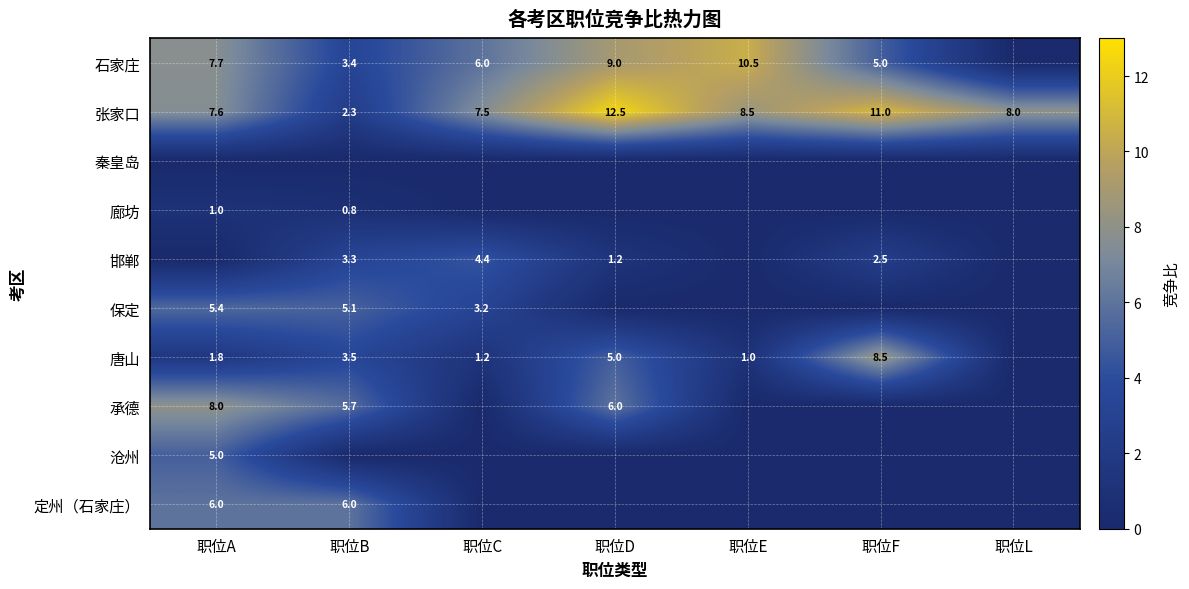

Is it true that 石家庄 equals 8.7 at 职位C?

False